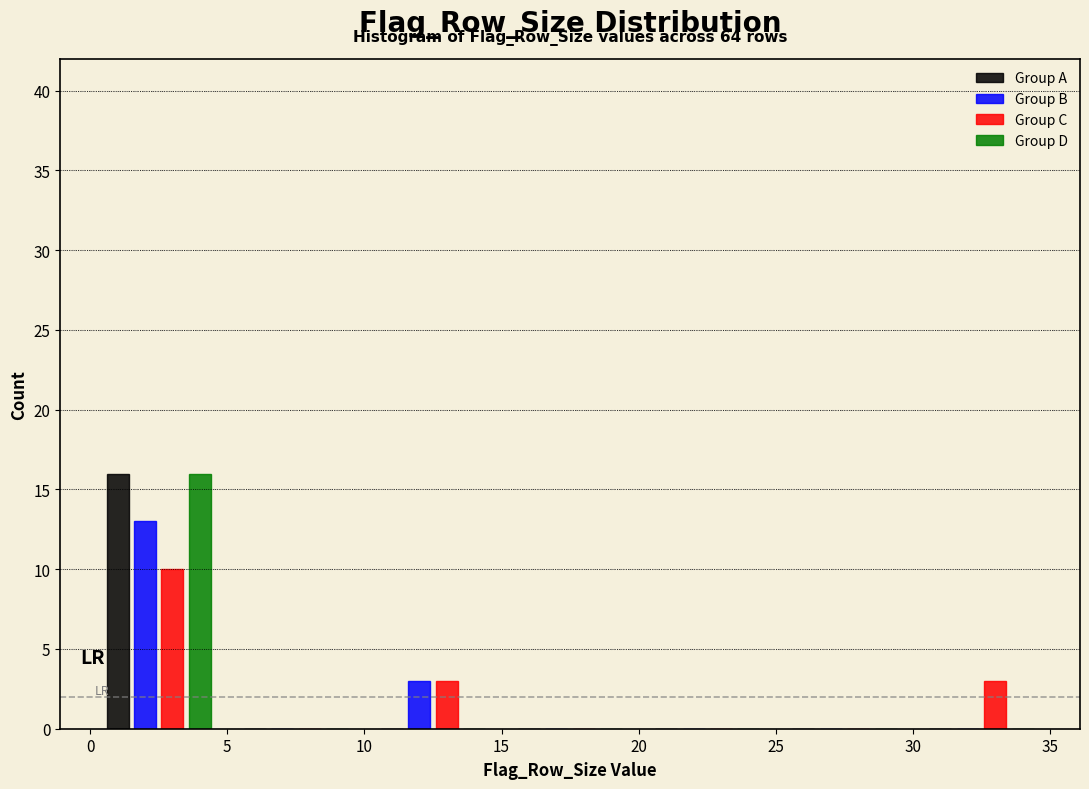

In the Group B series, which range on the x-axis has the tallest bar?

0 to 5